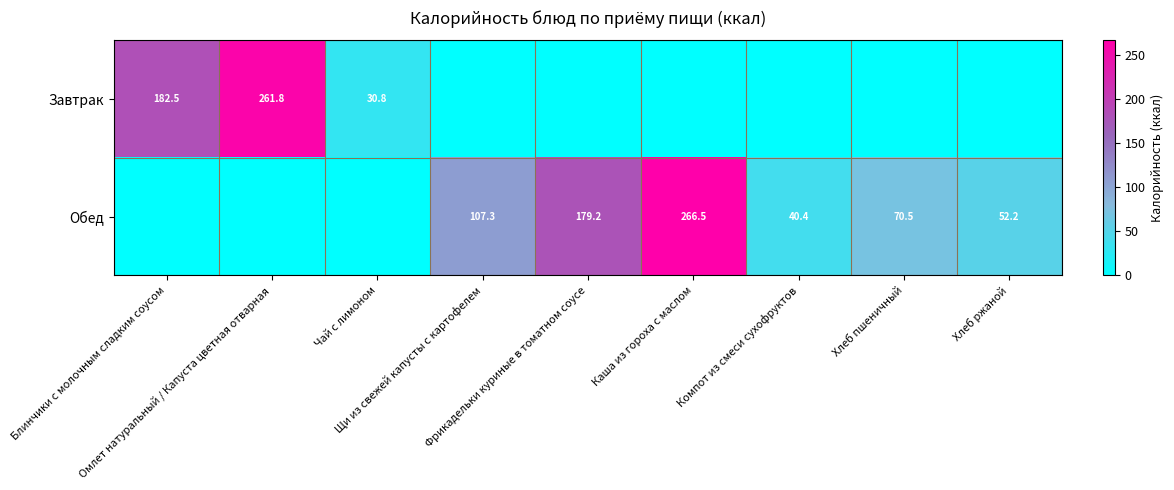

The value of Обед at Щи из свежей капусты с картофелем is 37.1. True or false?

False